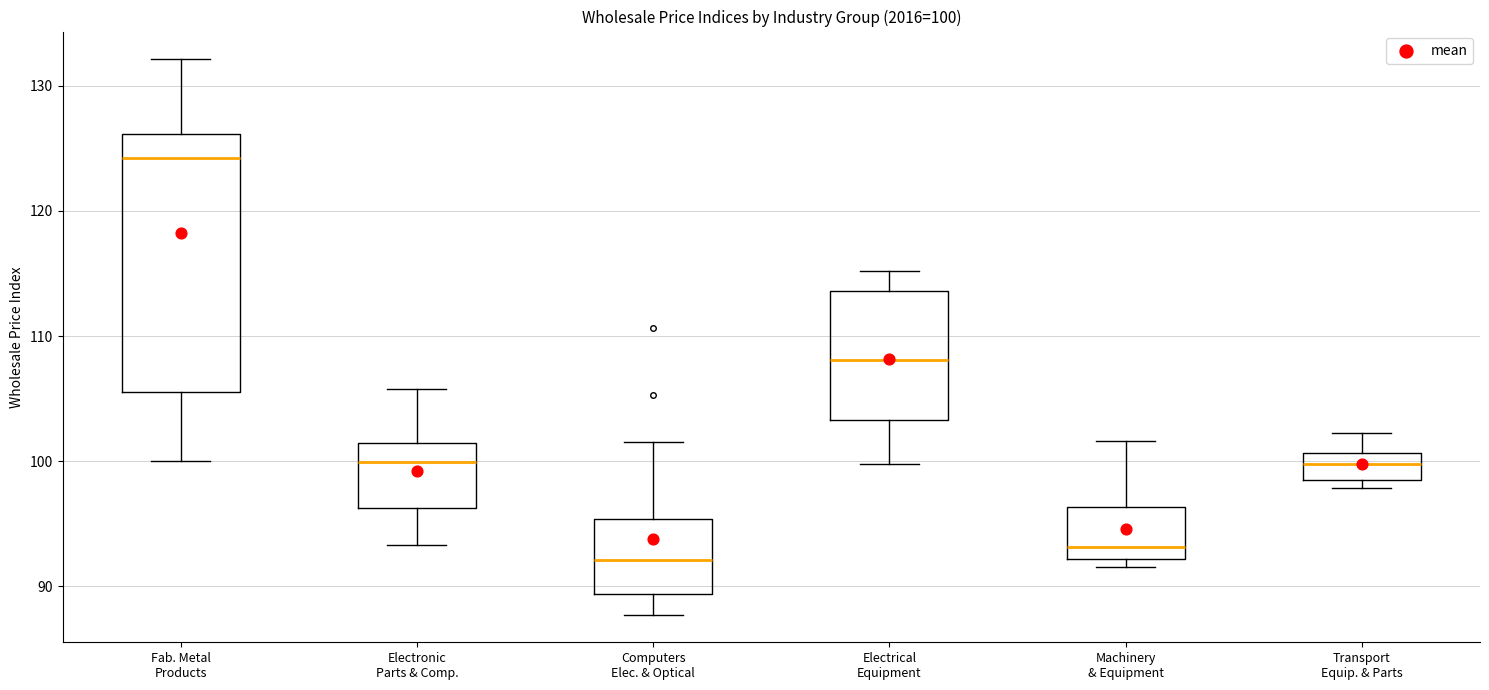

Which box is the tallest, from its lower edge to its upper edge?

Fab. Metal Products